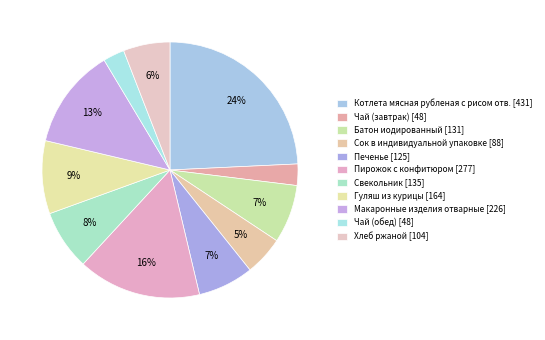

Count the number of slices in the pie.

11